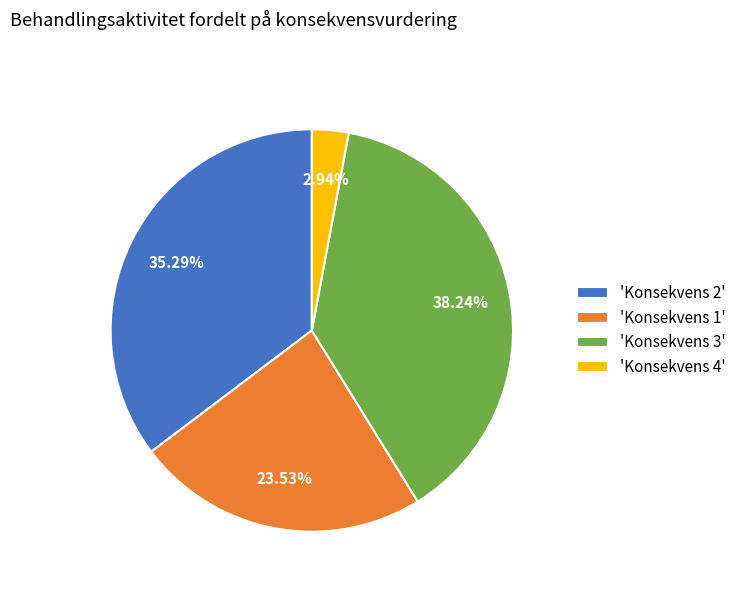

Do 'Konsekvens 1' and 'Konsekvens 4' together represent more than half of the pie?

No